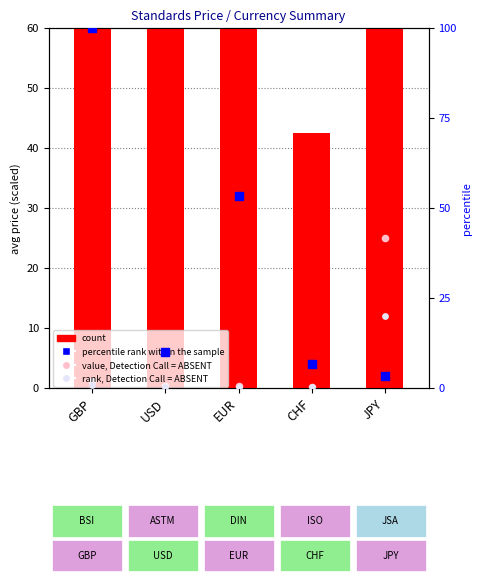

At how many categories does at least one series exceed 58?

4